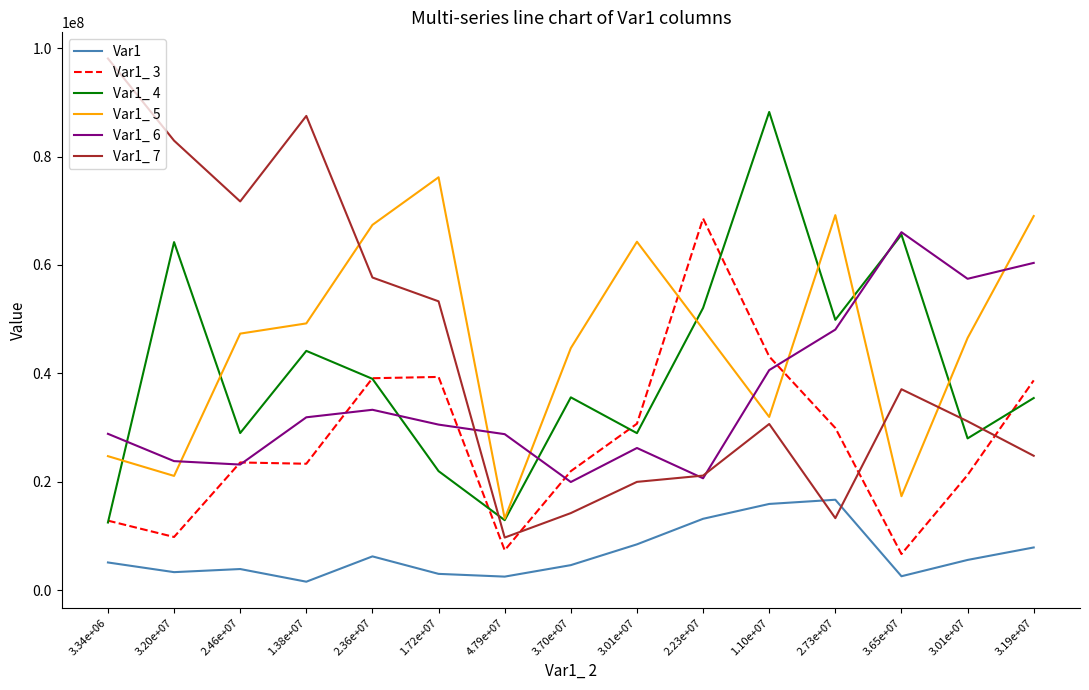

Which series has the largest total across all categories?

Var1_ 5